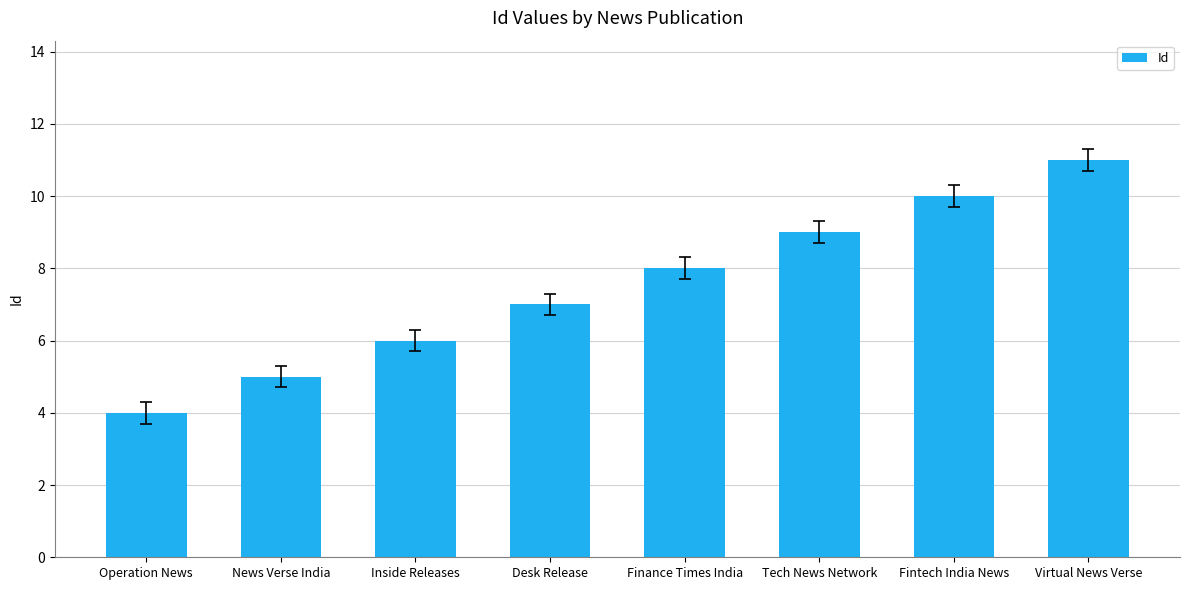

What is the maximum value shown in the chart?

11